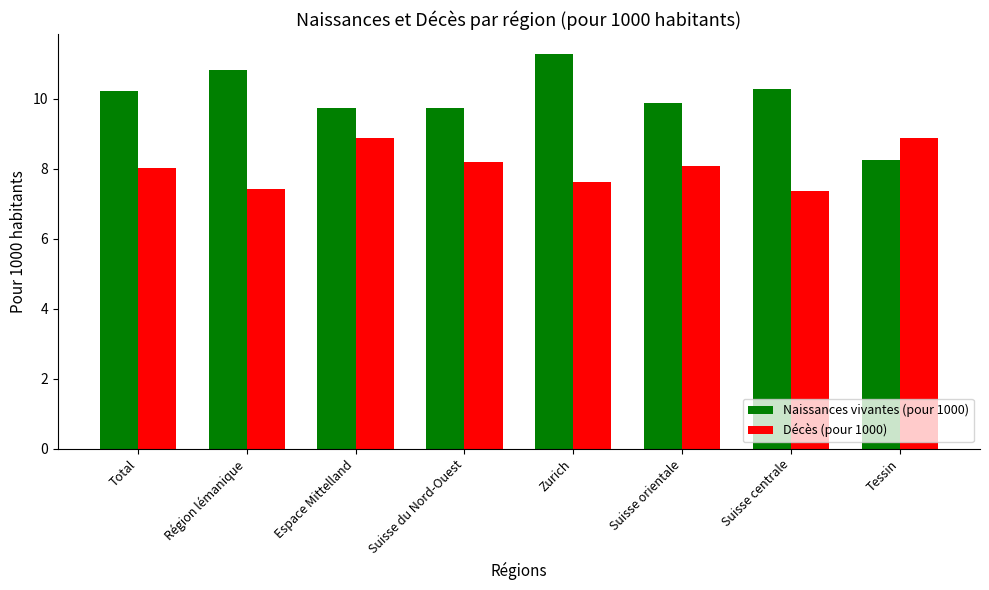

List the series in order of their peak value, lowest first.

Décès (pour 1000), Naissances vivantes (pour 1000)